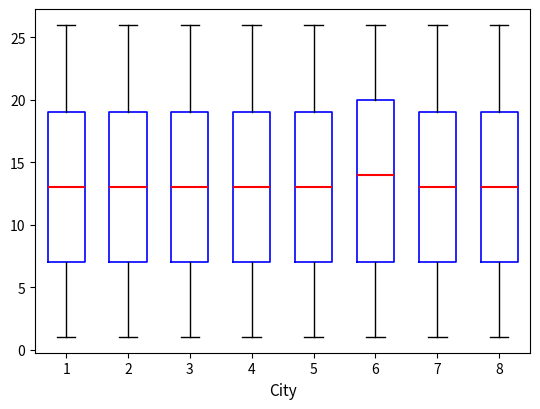

Reading left to right, read every box against the y-axis: the position of its median line, the range the box covers, and the ends of its whiskers. The values are not printed on the chart, so give them approximately, as read against the axis.

1: median 13, box 7 to 19, whiskers 1 to 26
2: median 13, box 7 to 19, whiskers 1 to 26
3: median 13, box 7 to 19, whiskers 1 to 26
4: median 13, box 7 to 19, whiskers 1 to 26
5: median 13, box 7 to 19, whiskers 1 to 26
6: median 14, box 7 to 20, whiskers 1 to 26
7: median 13, box 7 to 19, whiskers 1 to 26
8: median 13, box 7 to 19, whiskers 1 to 26